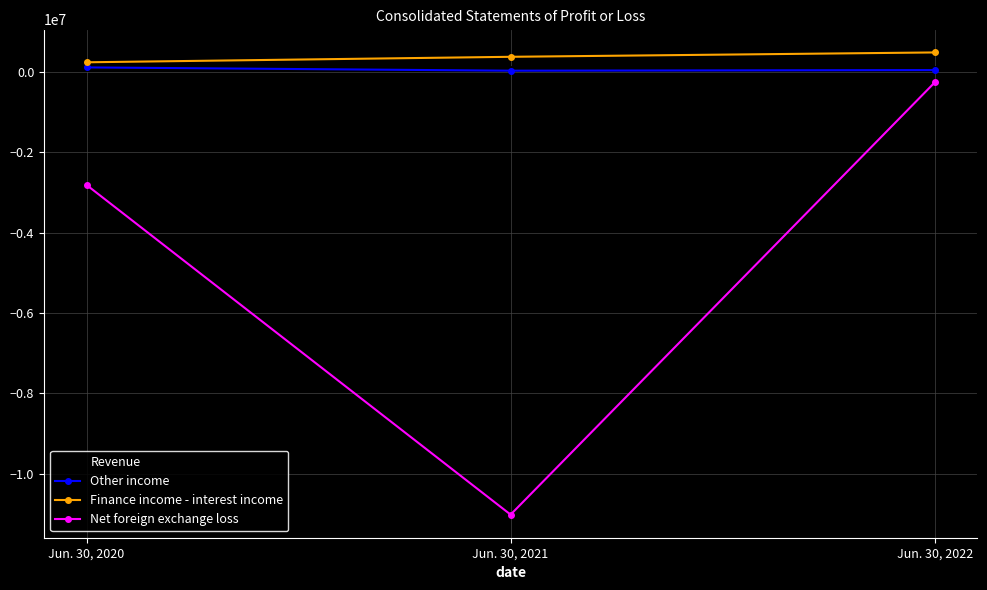

What is the greatest value displayed?

480453